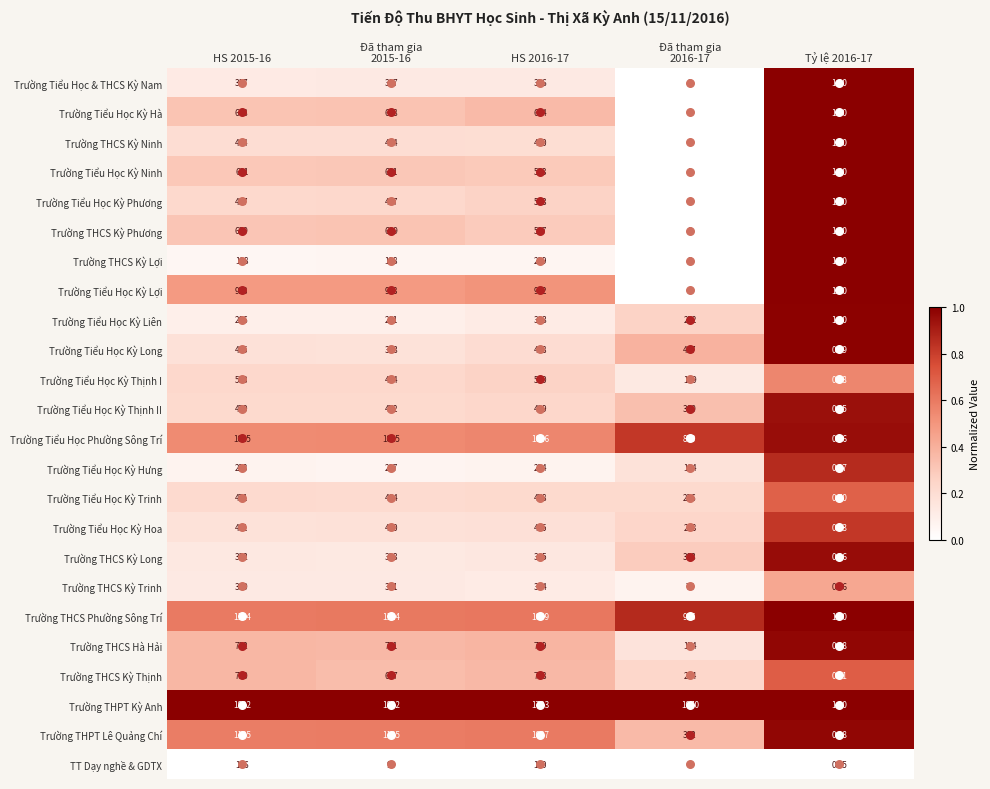

Which series has the largest range (max minus min)?

Trường THPT Kỳ Anh